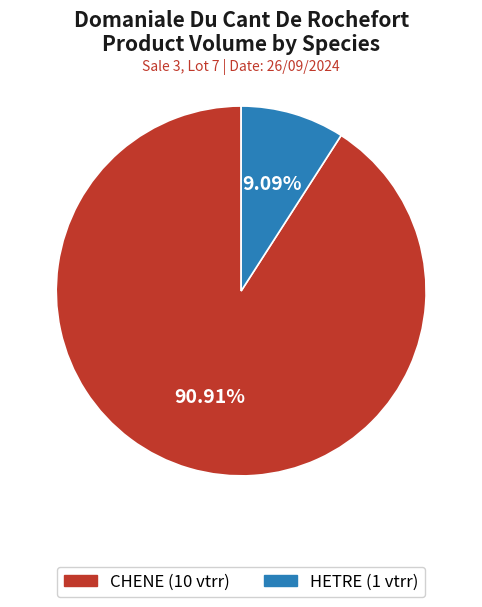

To the nearest percent, what is the difference between the largest and smallest slice percentages?

82%